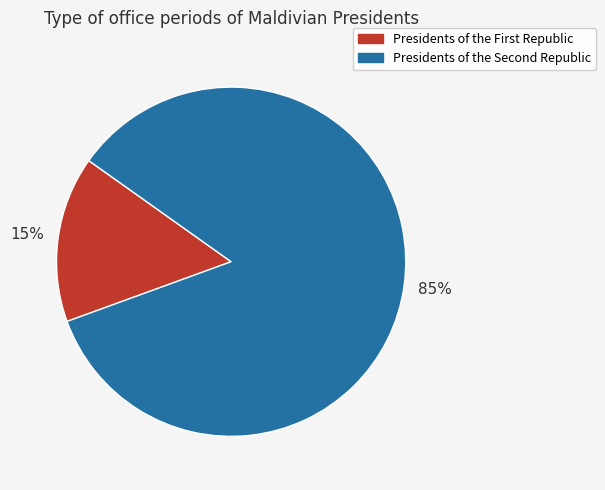

Is there a majority slice in this chart?

Yes